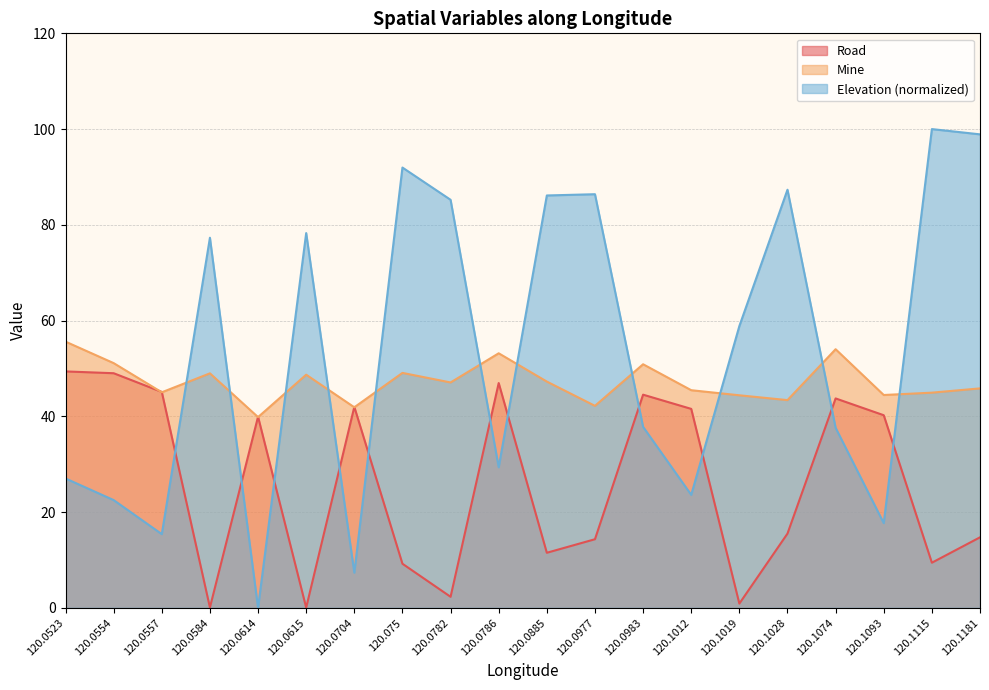

At which label does Road reach its minimum?

120.0615